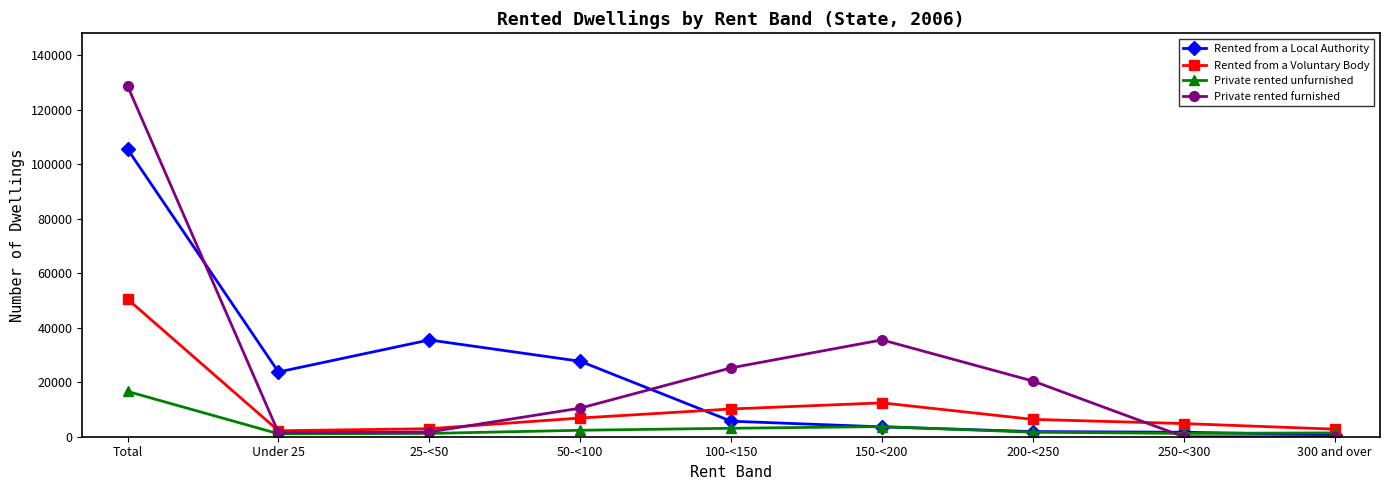

At which label does Rented from a Voluntary Body reach its peak?

Total